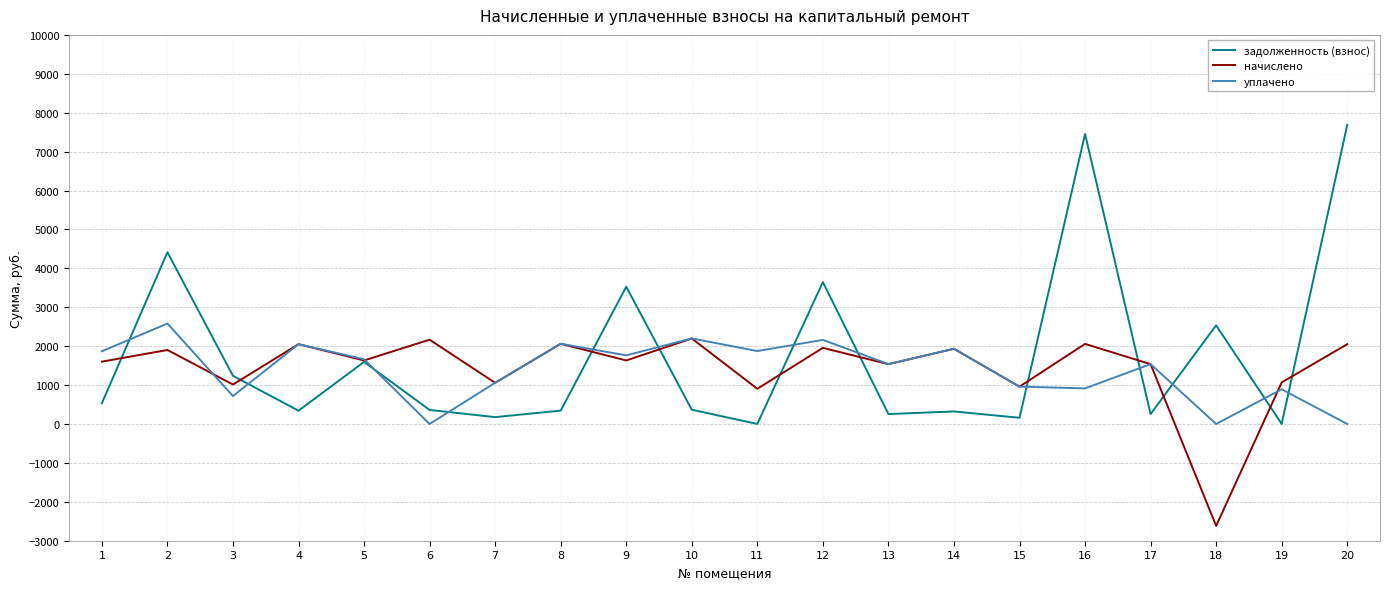

Where is the first local maximum for задолженность (взнос)?

2